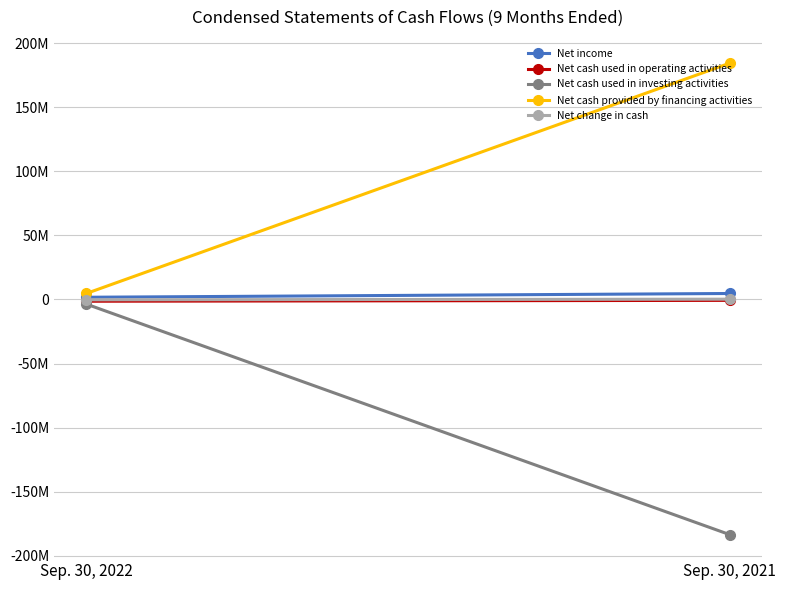

How many series are shown in this chart?

5